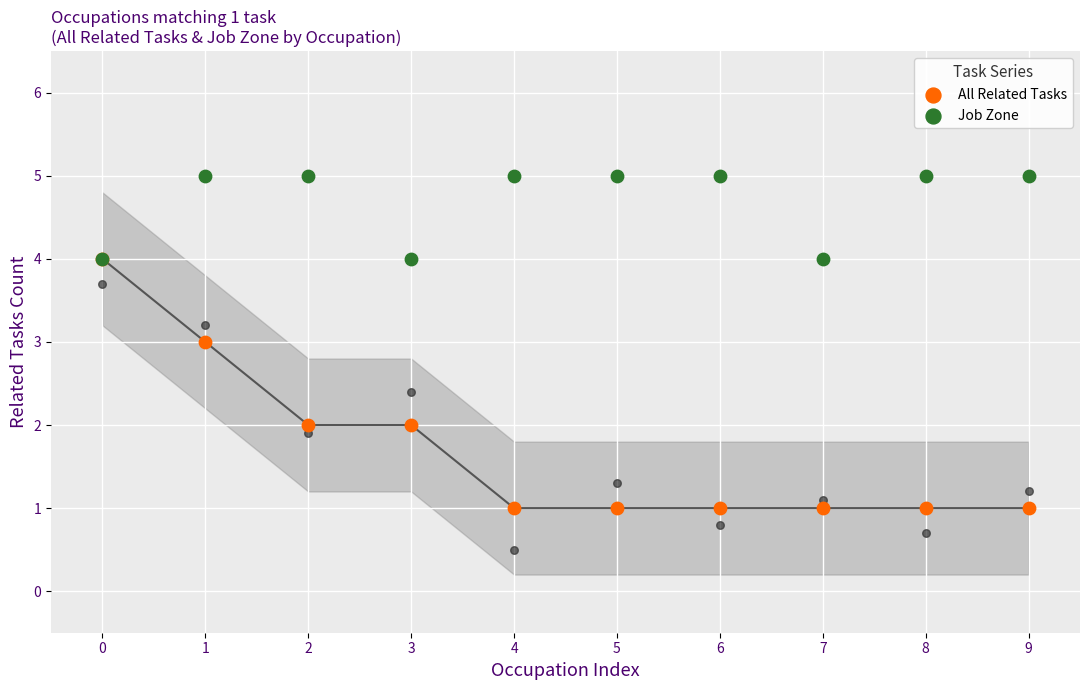

Is the value of All Related Tasks at 4 greater than the value of Job Zone at 9?

No